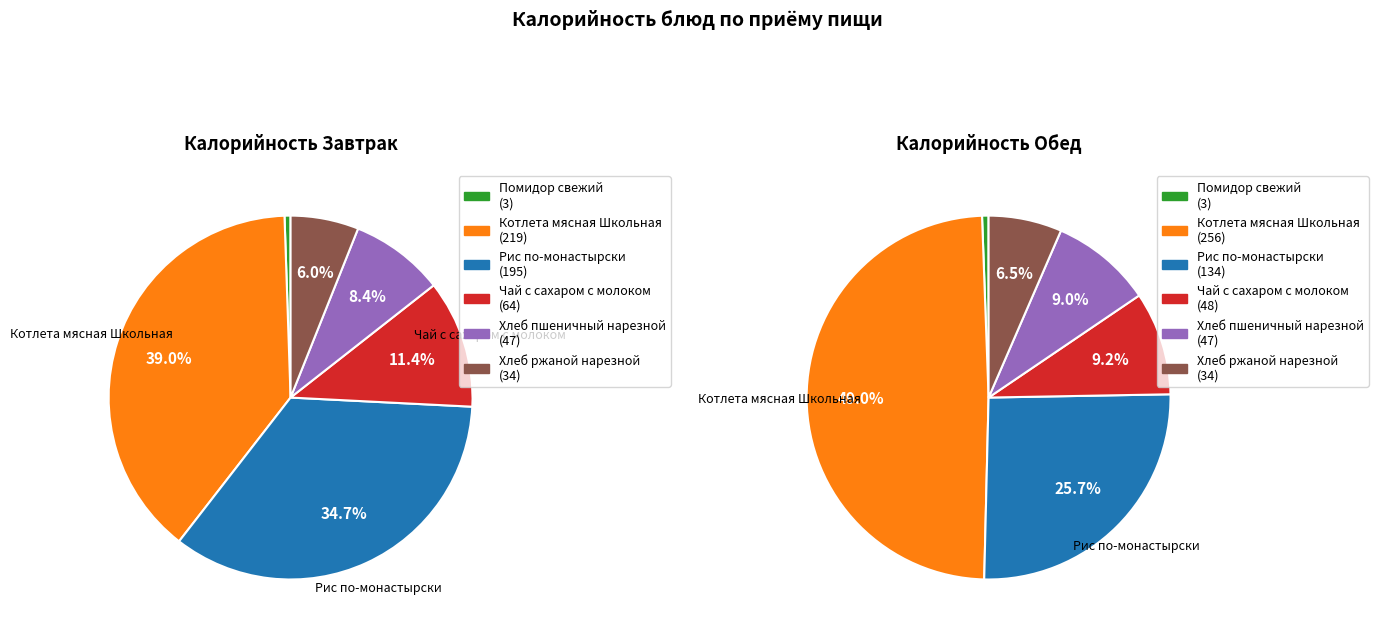

Count the number of slices in the pie.

6